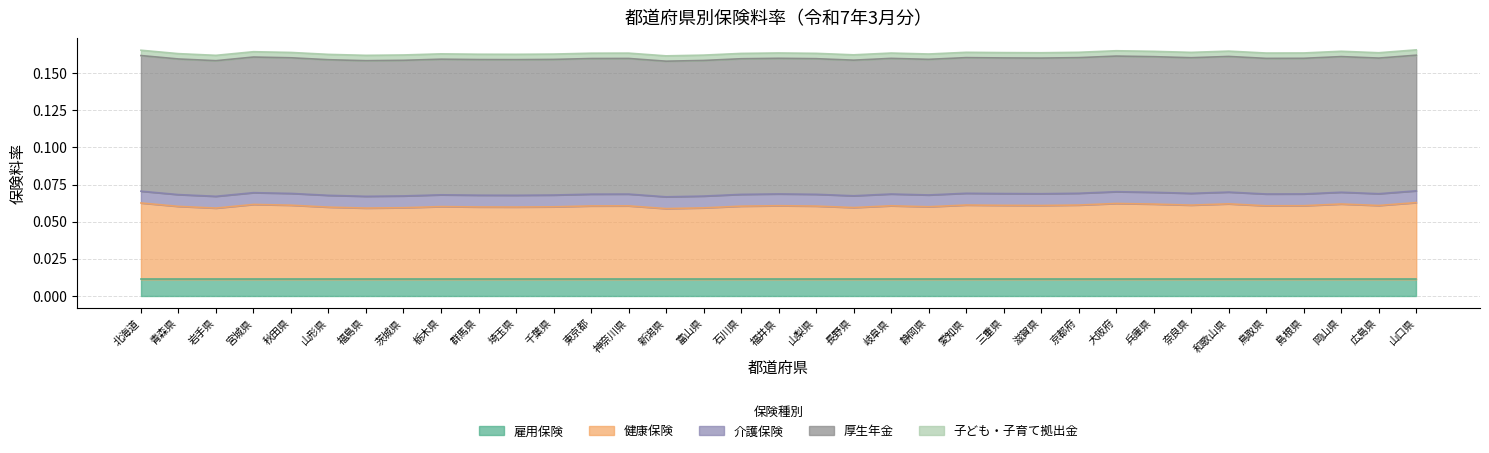

What are all the series names shown in the legend?

雇用保険, 健康保険, 介護保険, 厚生年金, 子ども・子育て拠出金